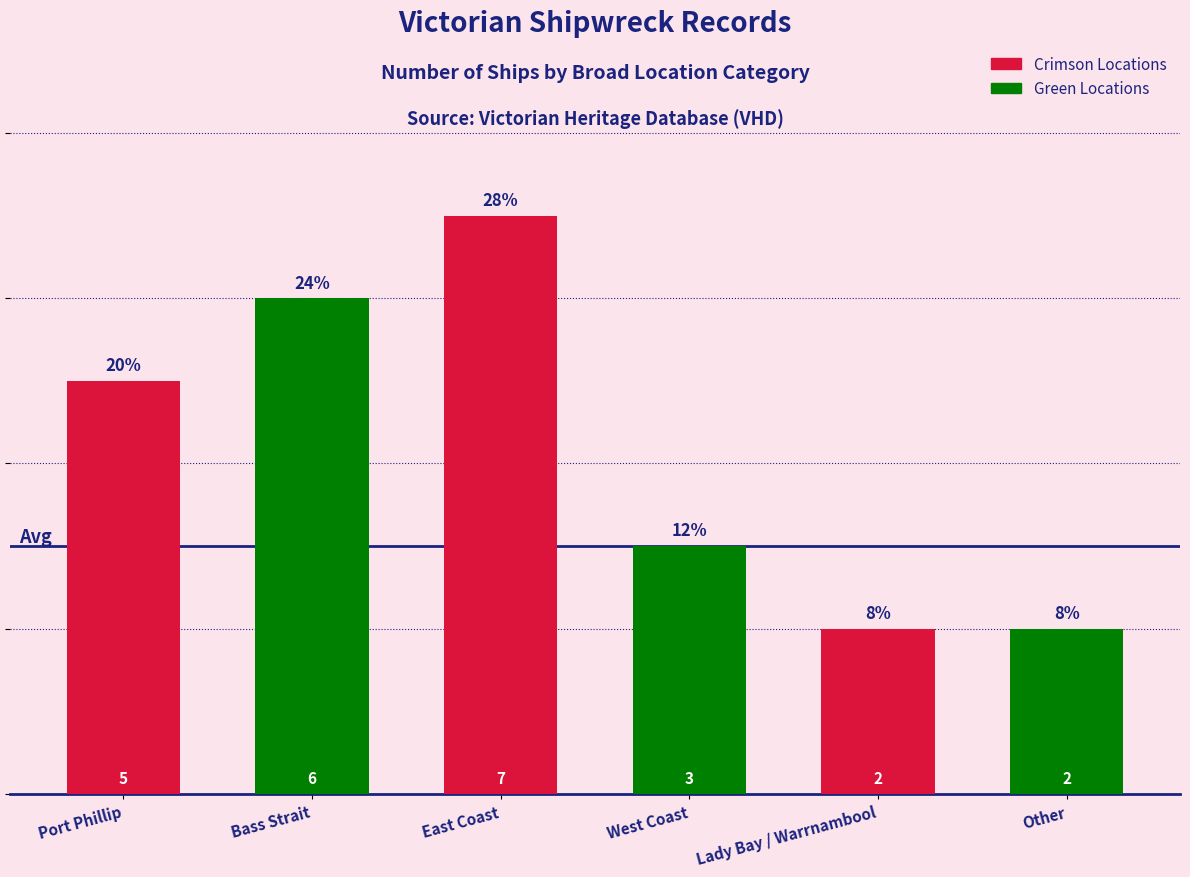

What is the average value?

4